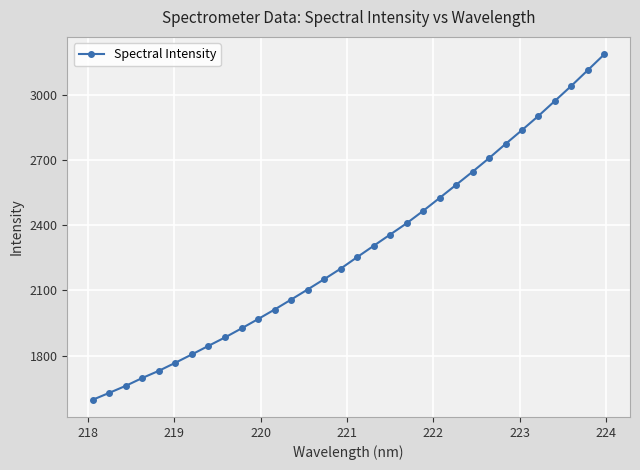

How many lines are shown in the chart?

1